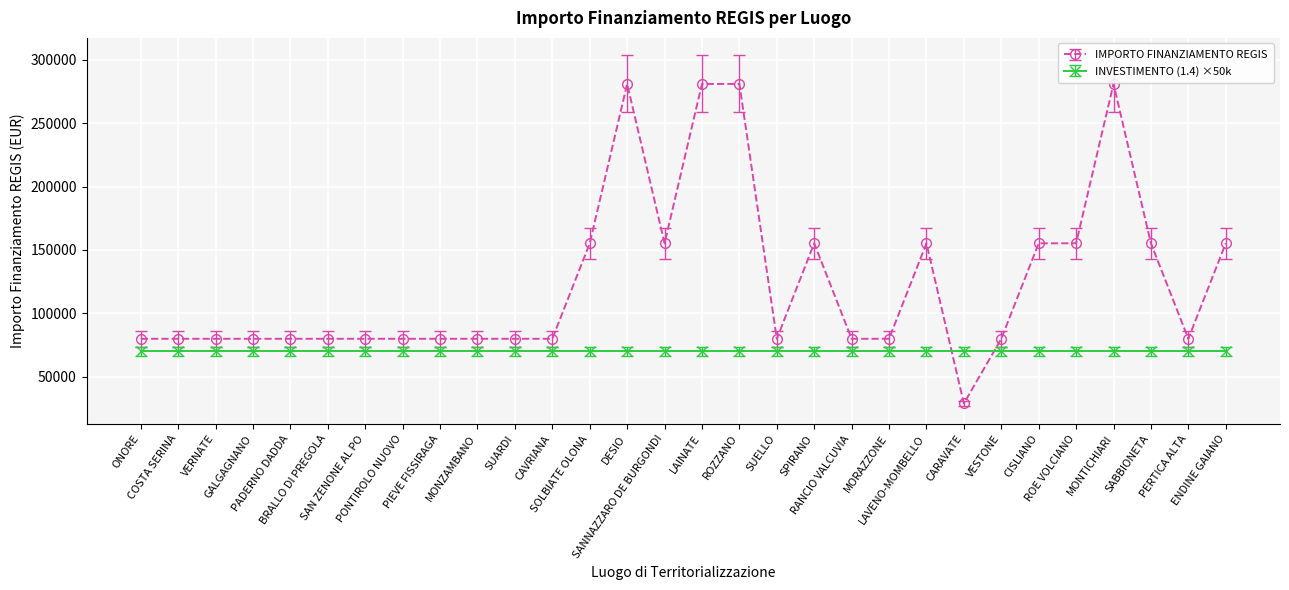

What is the difference between the second highest and minimum values in the IMPORTO FINANZIAMENTO REGIS series?

252030